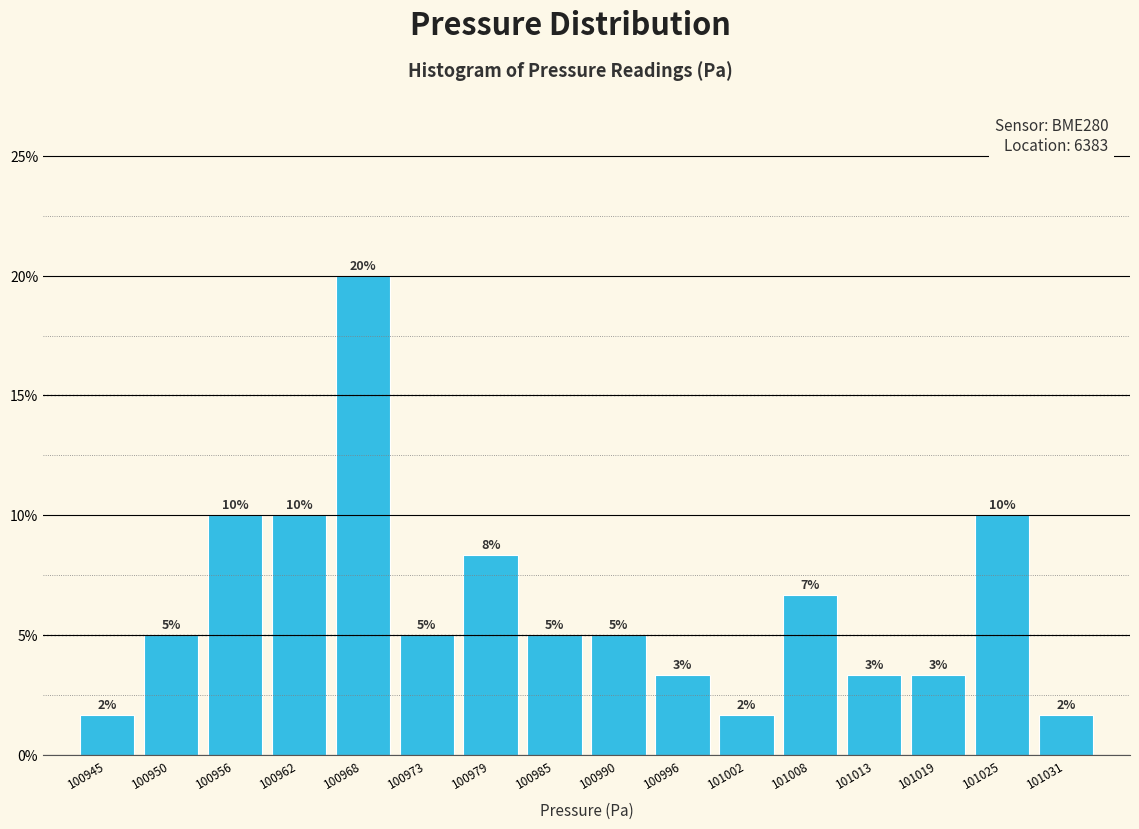

Over which range of the x-axis is the bar tallest?

100965 to 100970